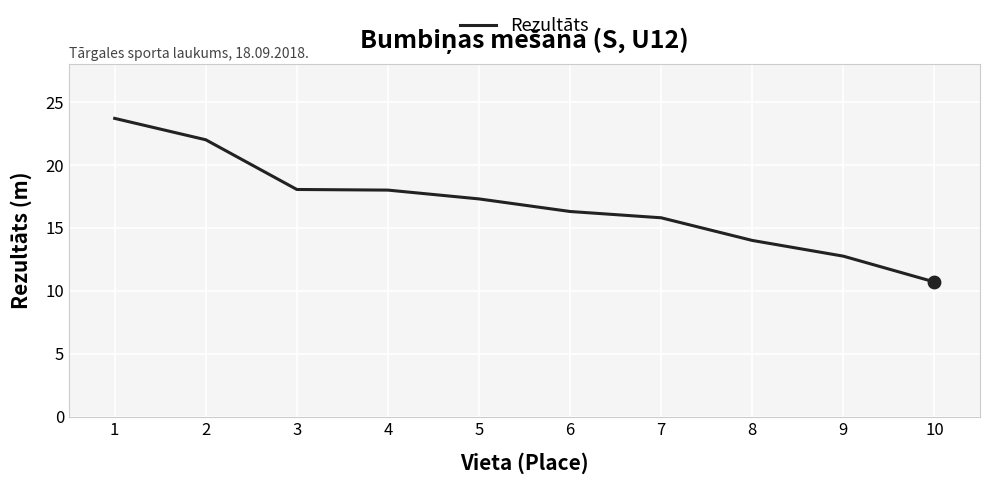

Approximately how many times larger is the value at 5 compared to 4?

1.0